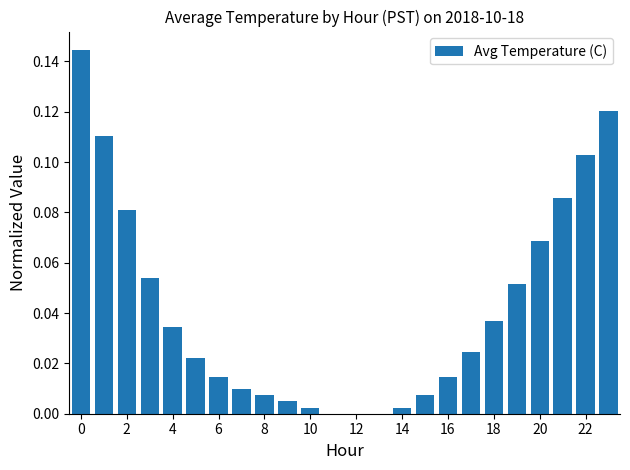

What is the sum of all values?

1.0